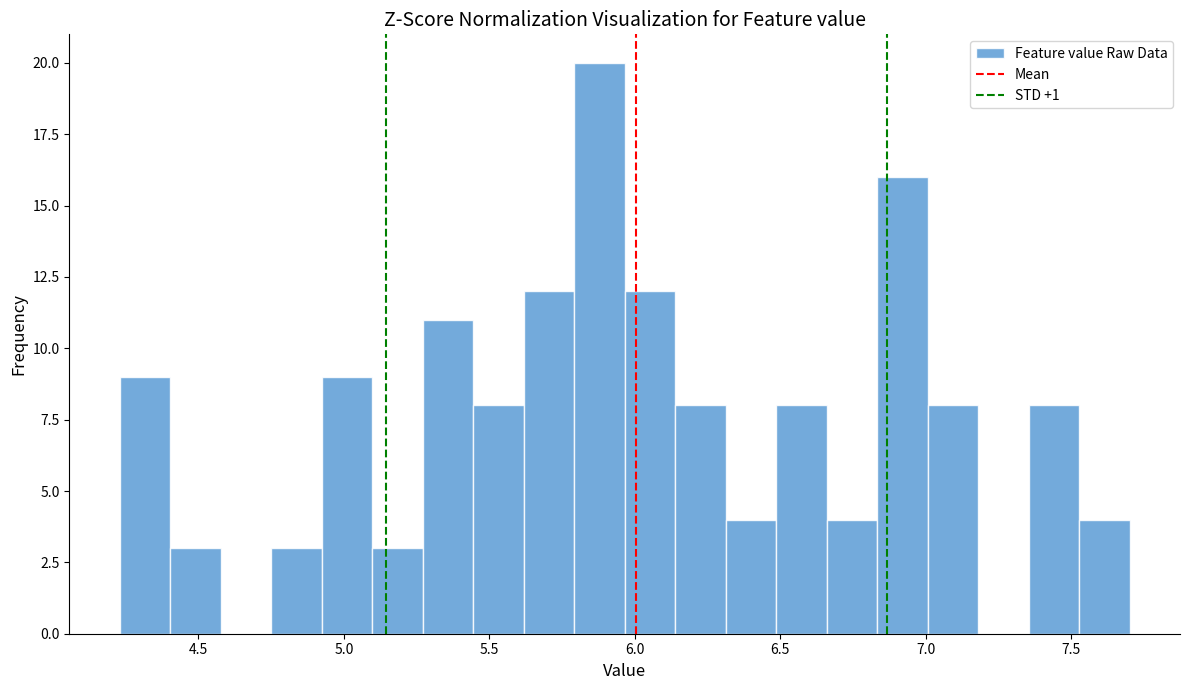

Around what value on the x-axis is the tallest bar? Give the approximate position of its centre, as read against the axis.

5.90